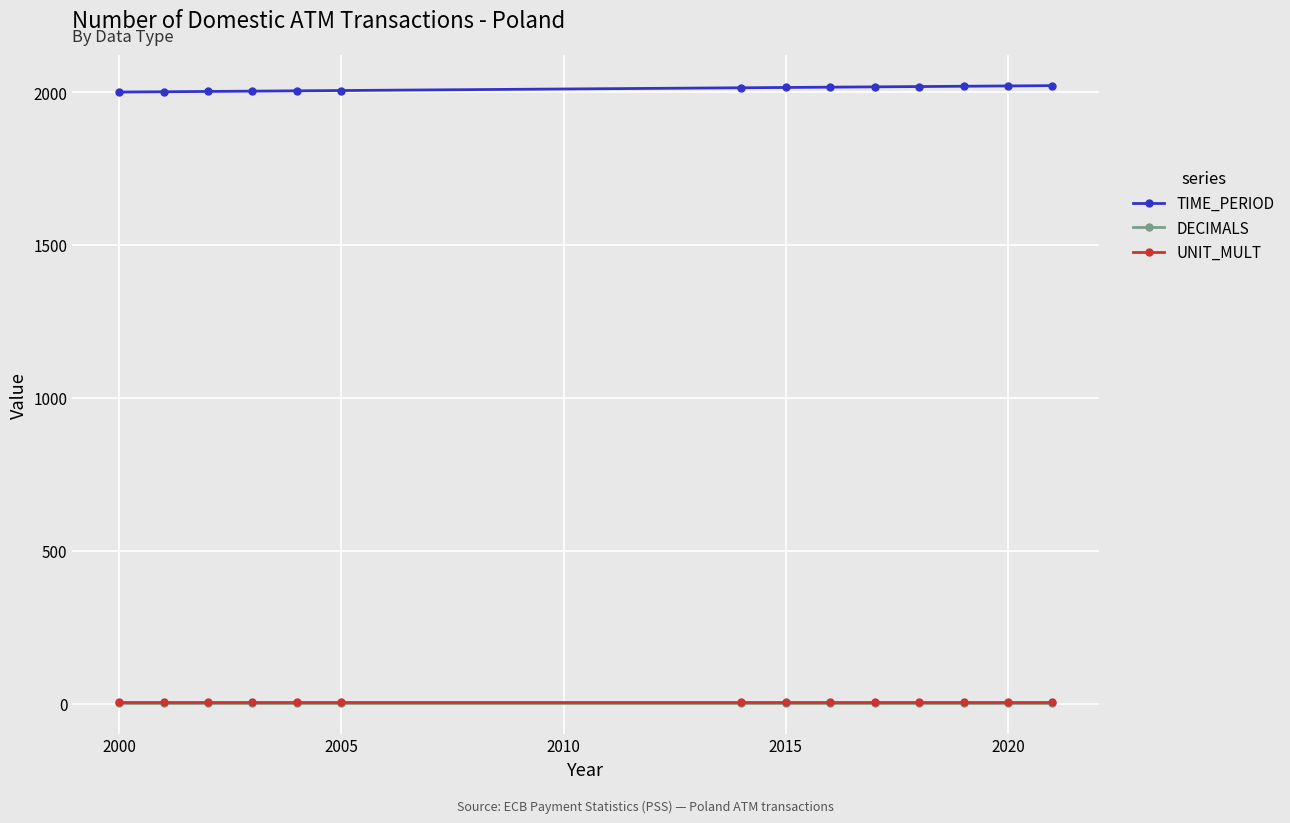

True or false: TIME_PERIOD and DECIMALS cross at least once.

False